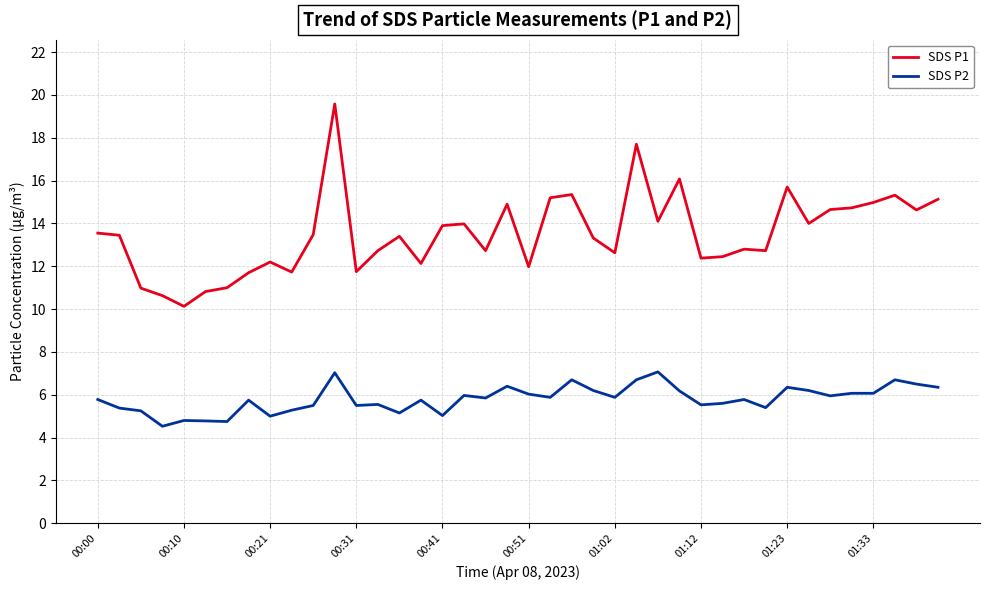

Which series has the largest total across all categories?

SDS P1